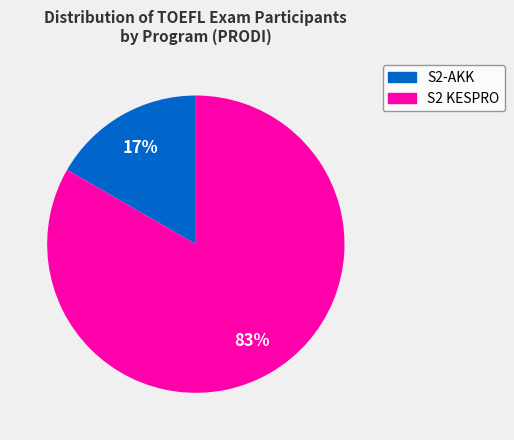

Count the number of slices in the pie.

2